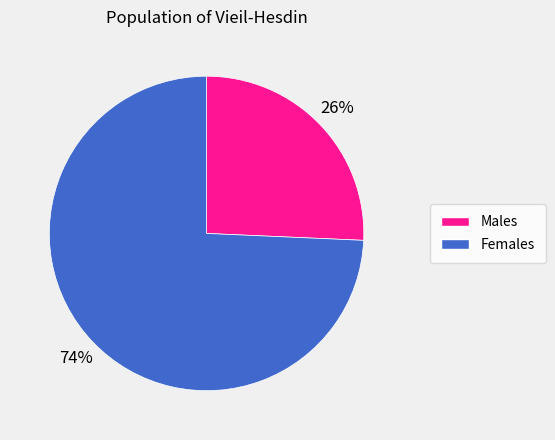

Does any single category account for the majority?

Yes